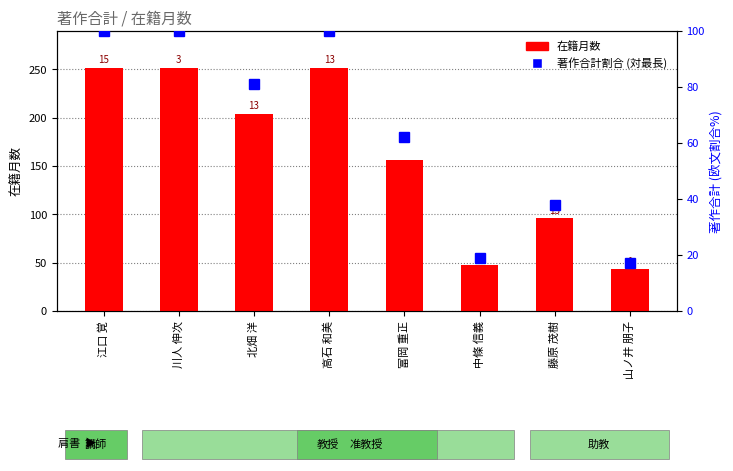

What are all the series names shown in the legend?

在籍月数, 著作合計割合